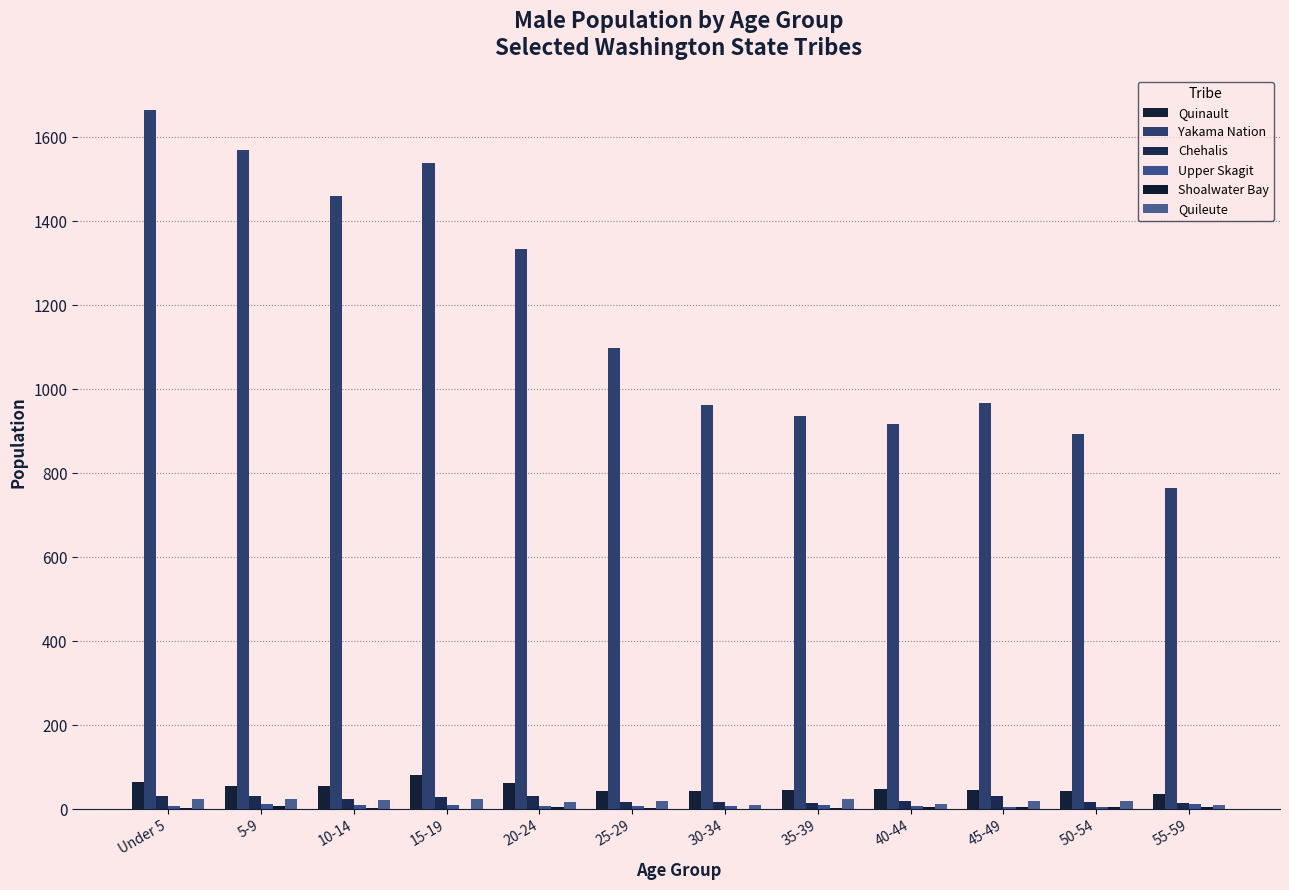

What is the approximate value of Chehalis at 15-19, to the nearest 10?

30